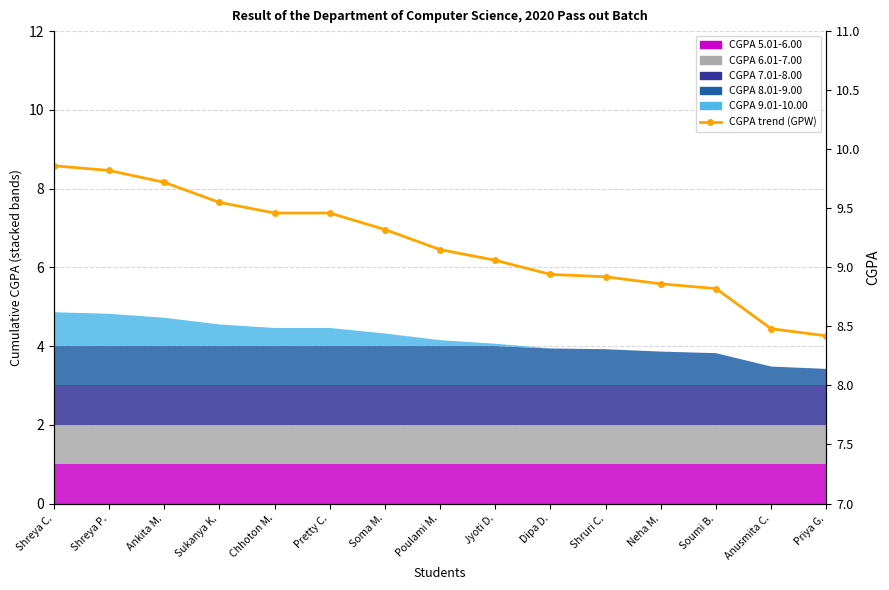

At which label is the value closest to 9?

Jyoti D.